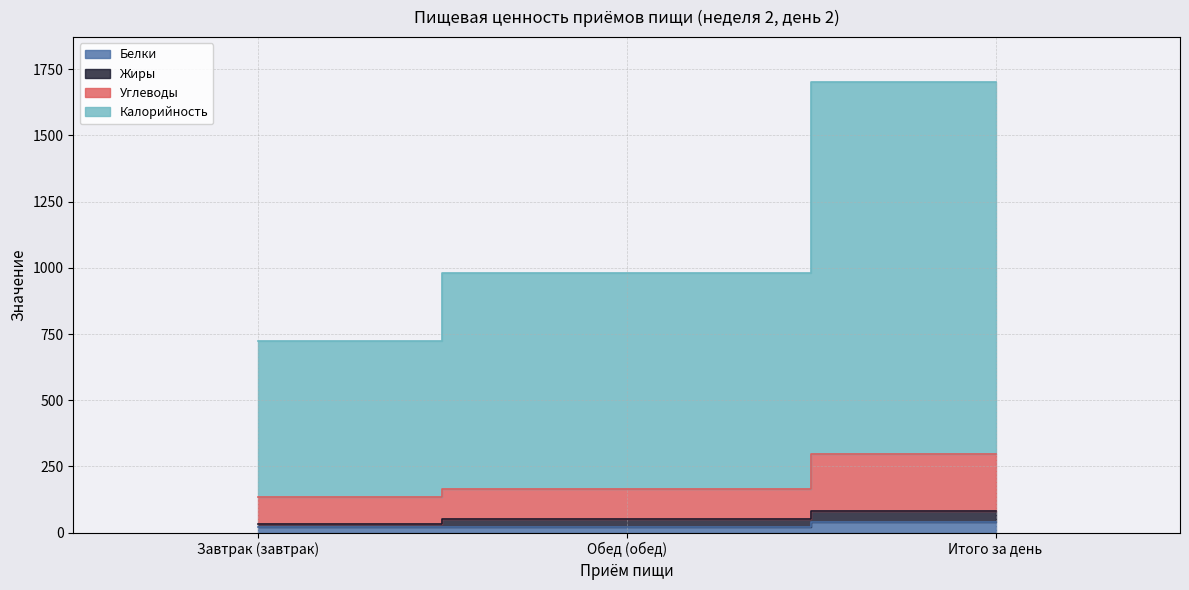

Which series changed the most between Завтрак (завтрак) and Итого за день?

Калорийность